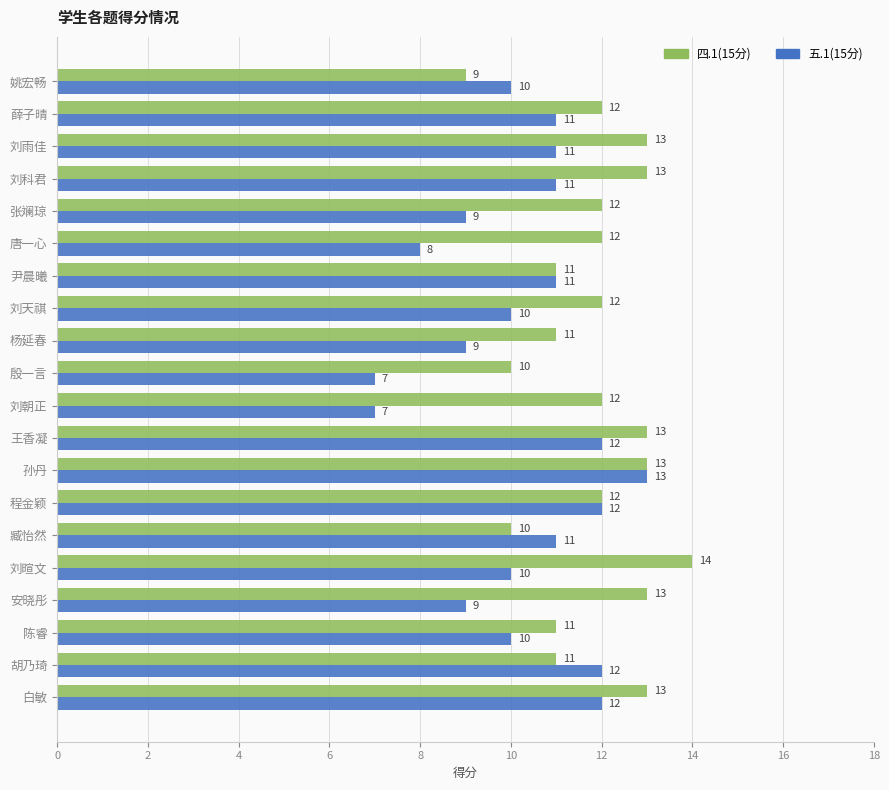

What are all the series names shown in the legend?

四.1(15分), 五.1(15分)